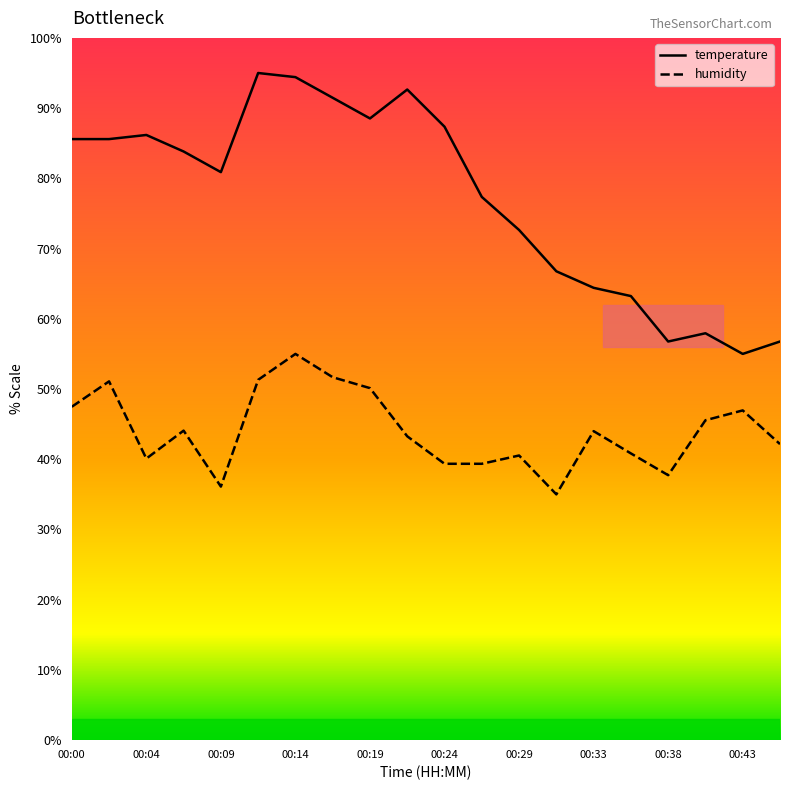

List the series in order of their peak value, lowest first.

humidity, temperature